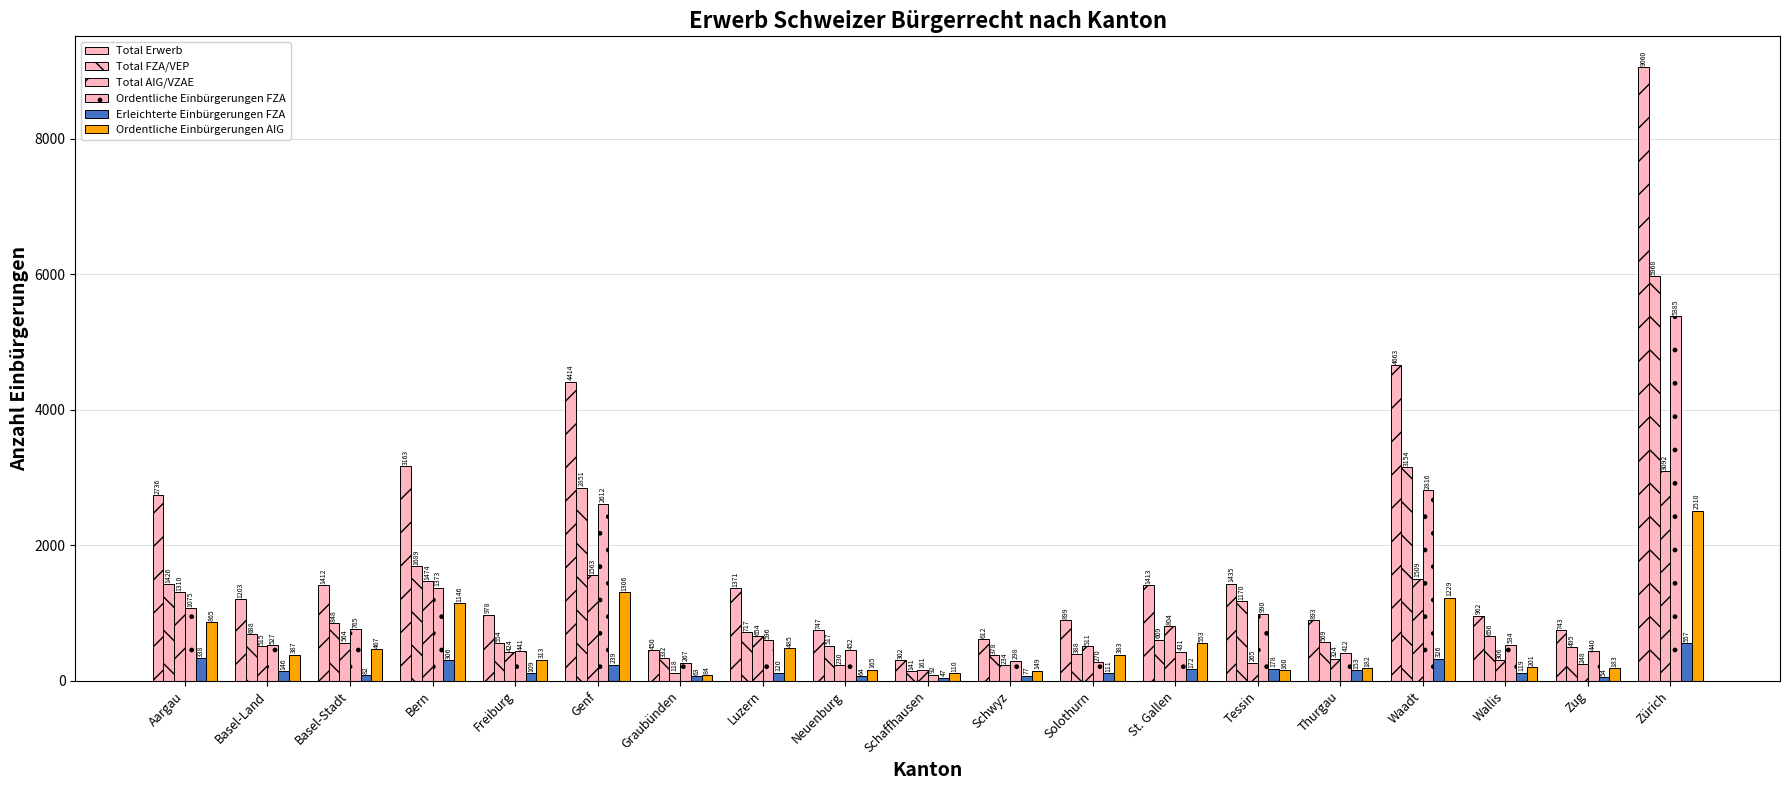

How many values in the Ordentliche Einbürgerungen FZA series are below 527?

9